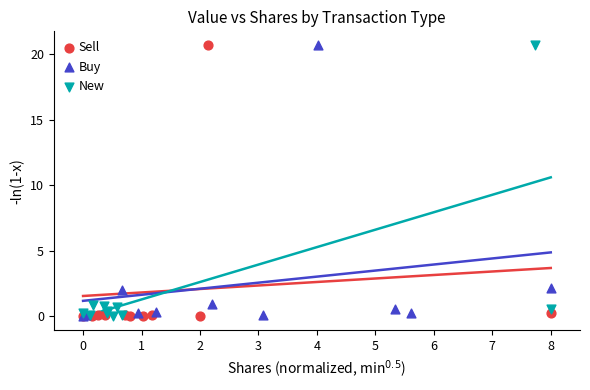

Which series contains the highest Y value?

Sell